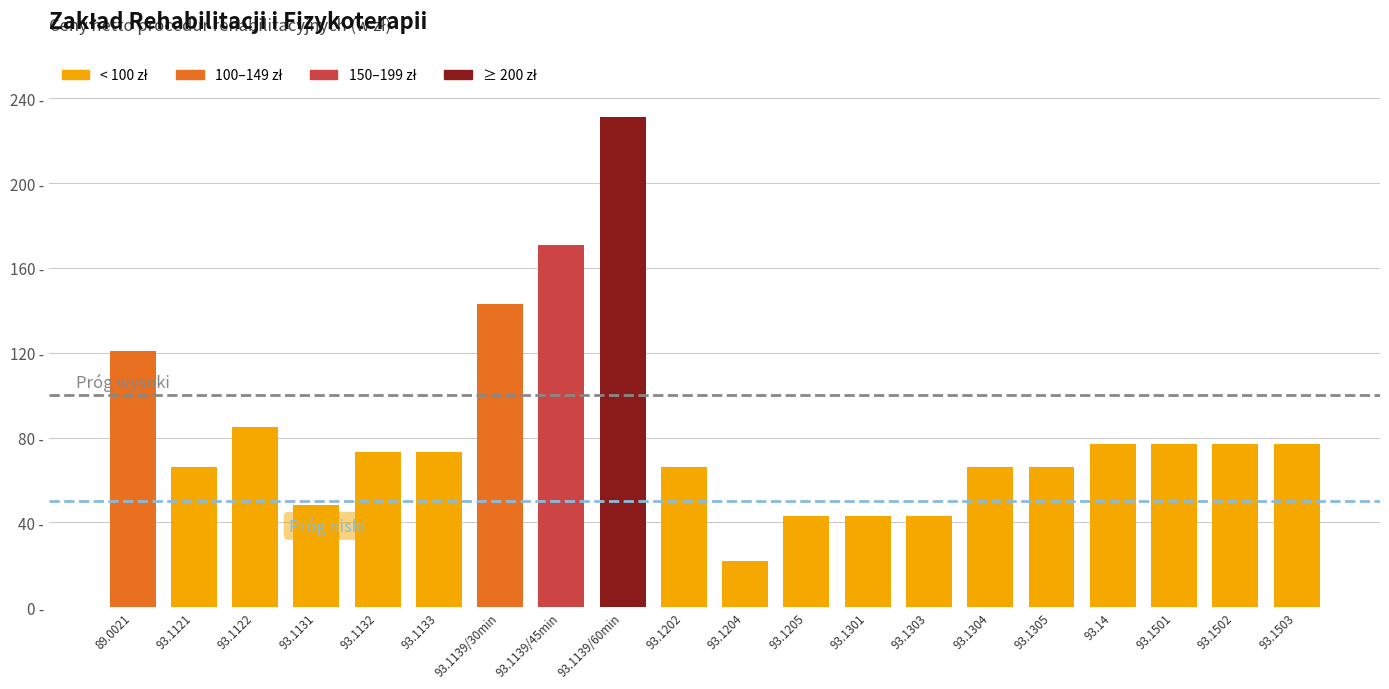

What is the ratio of the value at 89.0021 to the value at 93.1131?

2.5